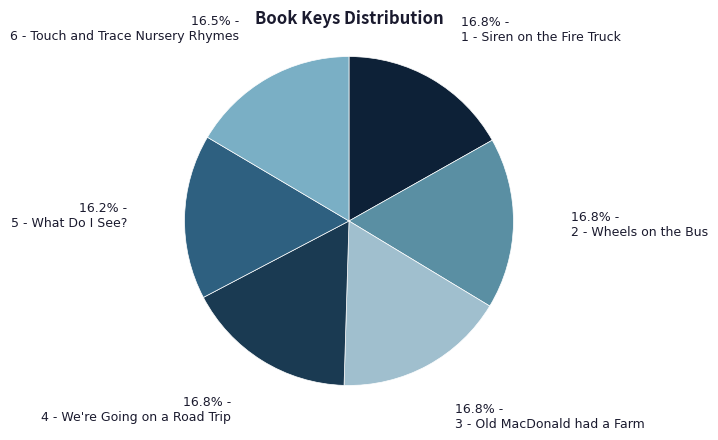

How many segments does this pie chart have?

6